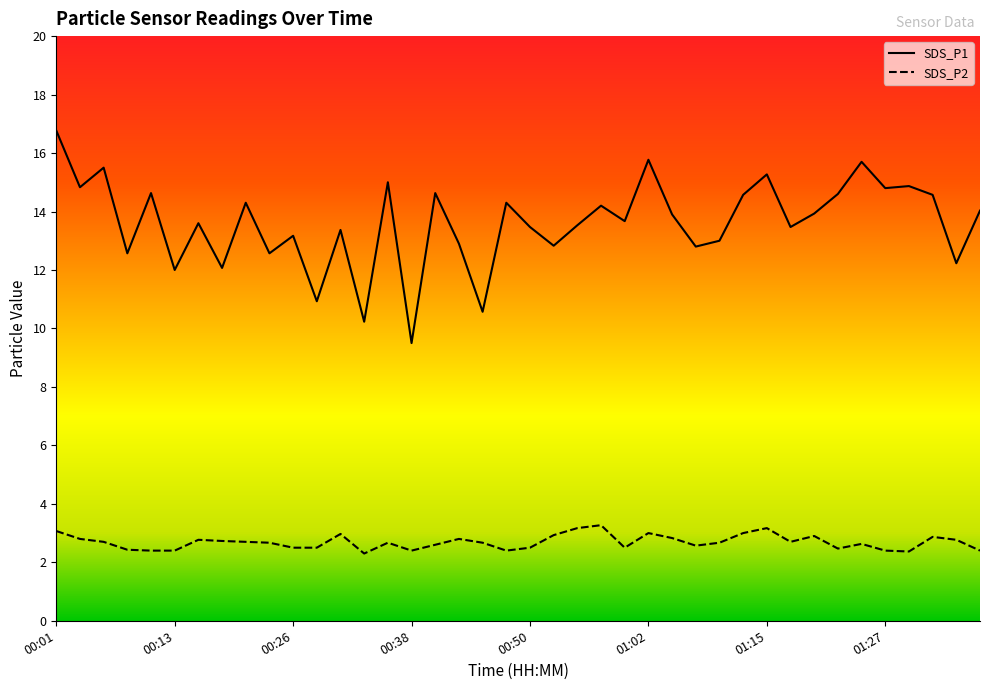

What is the difference between the maximum and minimum values in the SDS_P2 series?

1.0